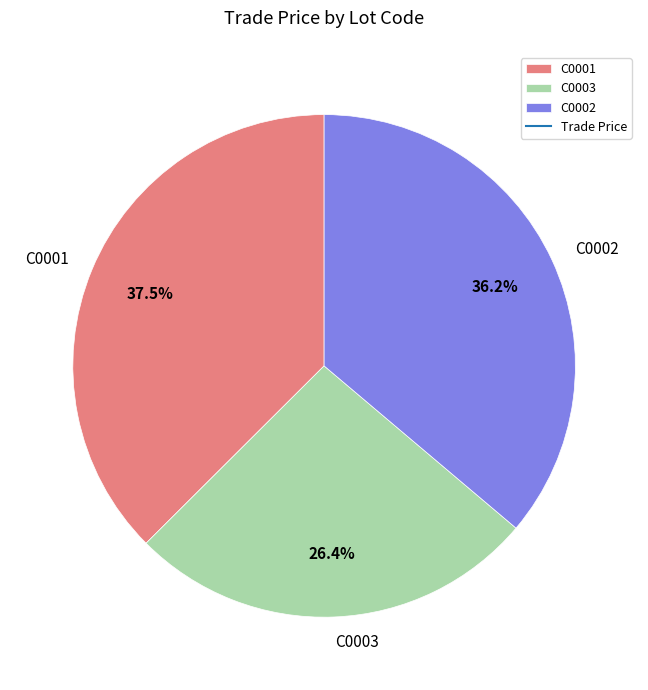

To the nearest percent, what is the difference between the C0002 and C0003 slice percentages?

10%